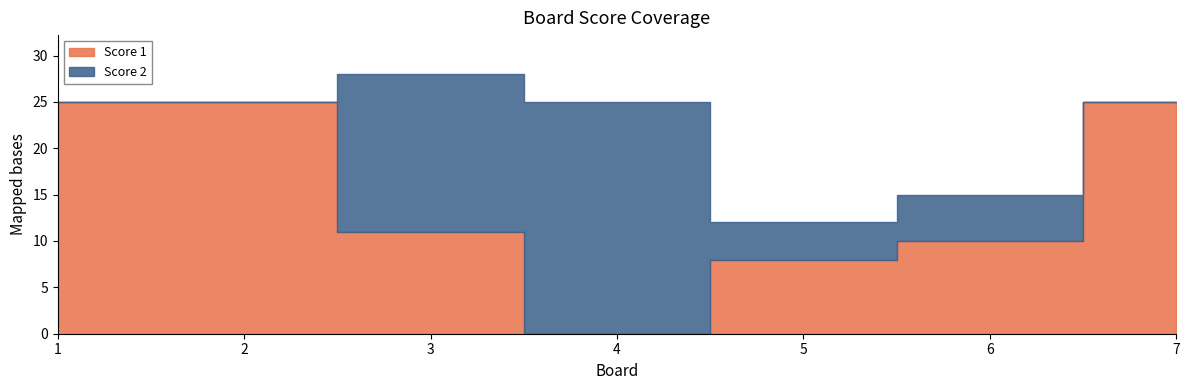

What is the value of the Score 1 point at the 7th from the left?

25